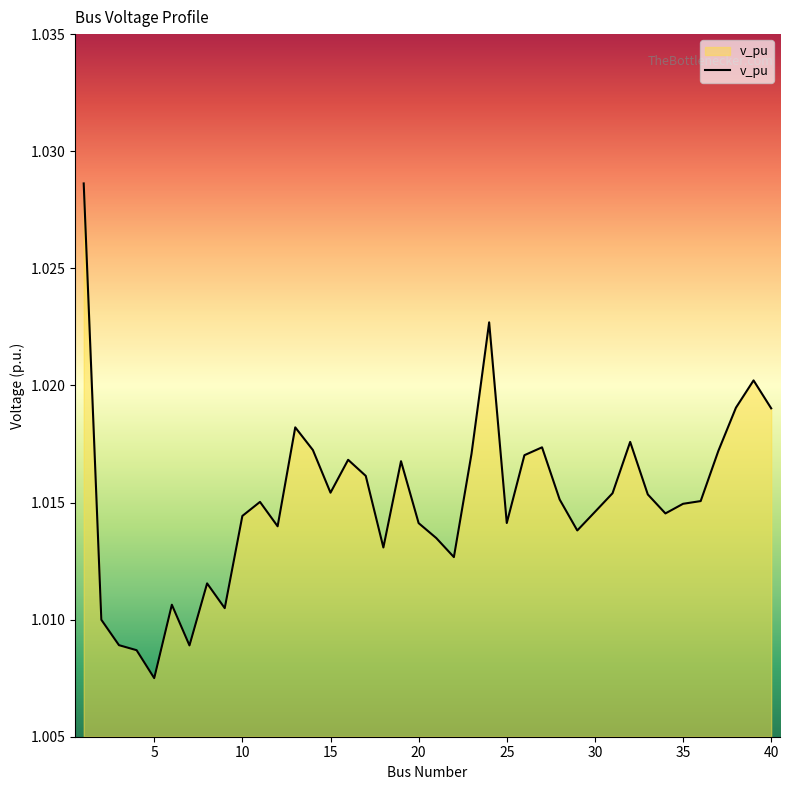

Does the chart display data point markers on the line(s)?

No